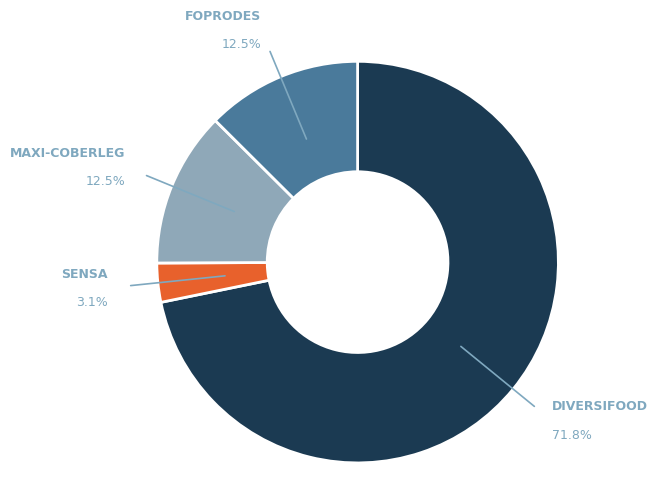

Is there a majority slice in this chart?

Yes